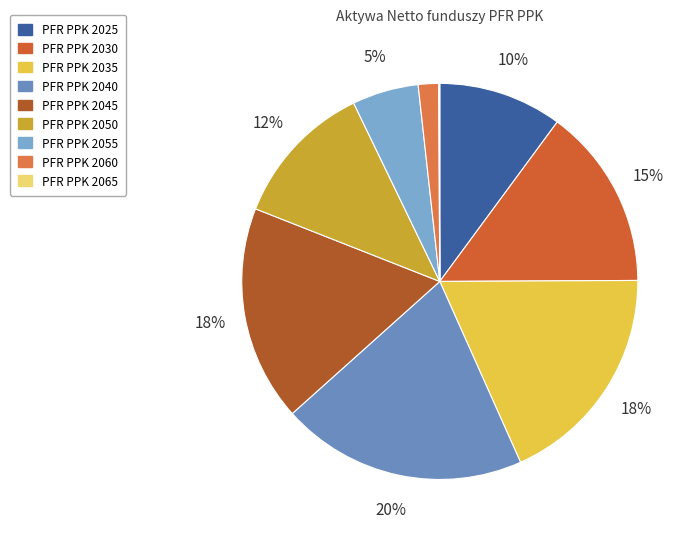

What percentage is NOT represented by PFR PPK 2065?

99.9%